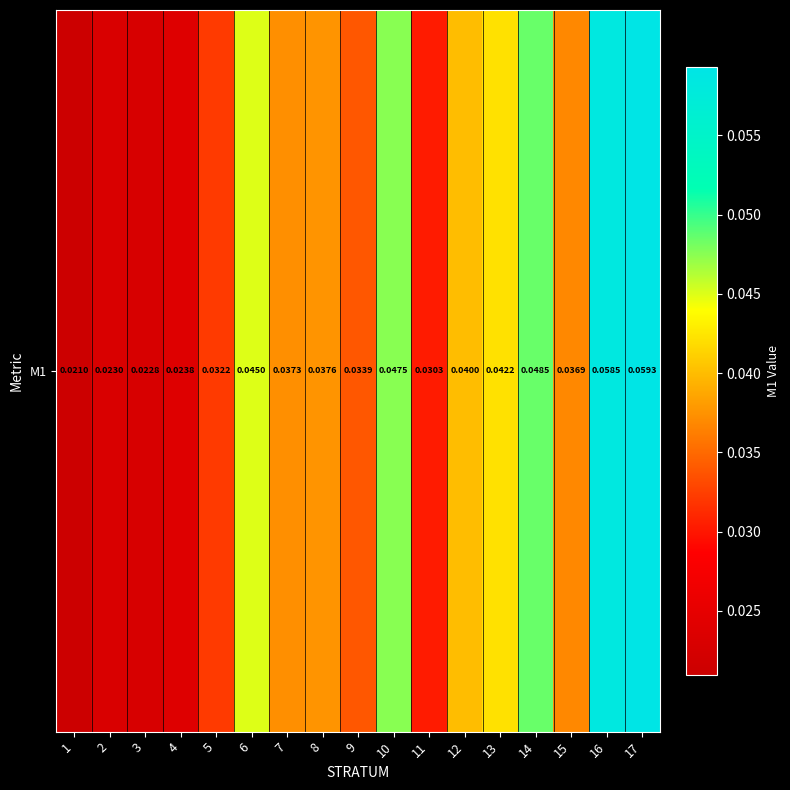

Is it true that the value at 16 is 0.0?

False